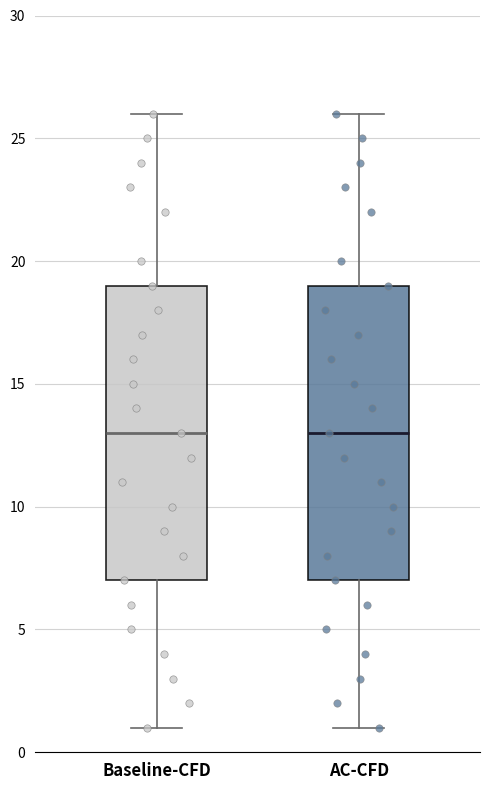

Where does the median line of the box for AC-CFD sit on the y-axis? The values are not printed on the chart, so give them approximately, as read against the axis.

13